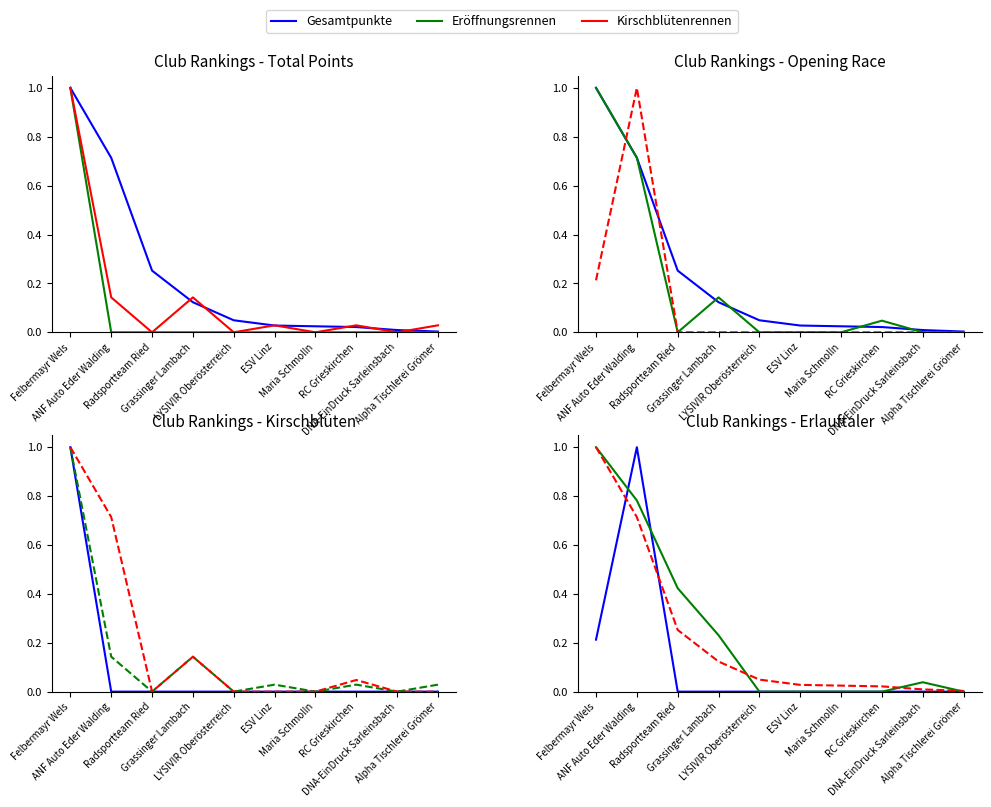

Rank the series at Felbermayr Wels from highest to lowest value.

Gesamtpunkte, Eröffnungsrennen, Kirschblütenrennen, Grafenbach, Erlauftaler Tag 2, Erlauftaler Tag 1